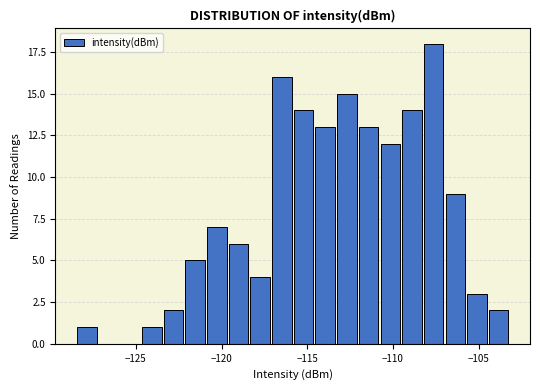

Read against the x-axis, roughly where is the centre of the tallest bar?

-107.5